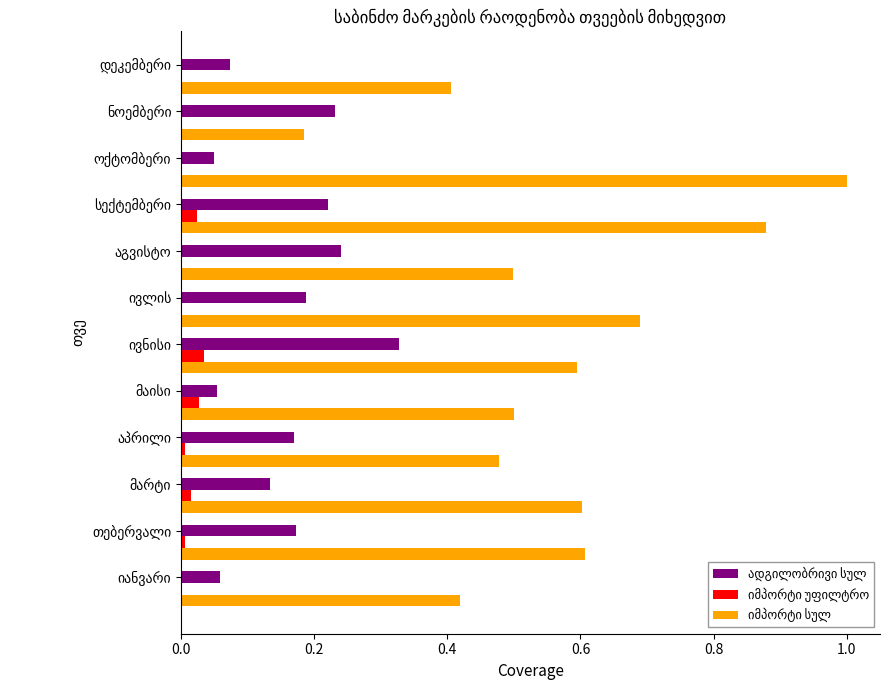

What is the maximum value shown in the chart?

1.0